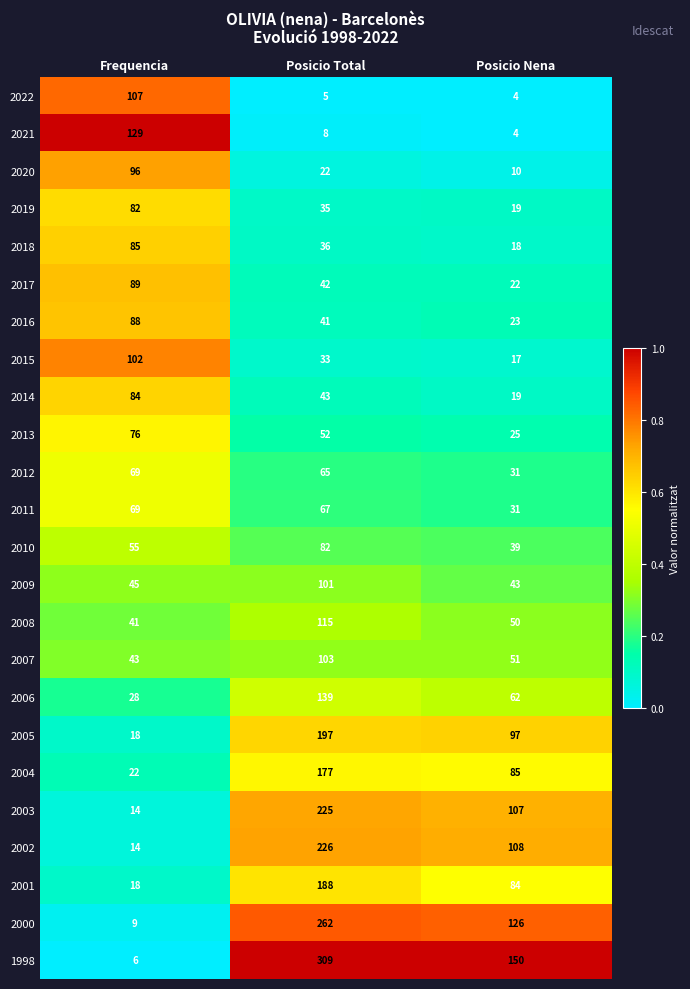

The value of 2015 at Posicio Nena is 17. True or false?

True